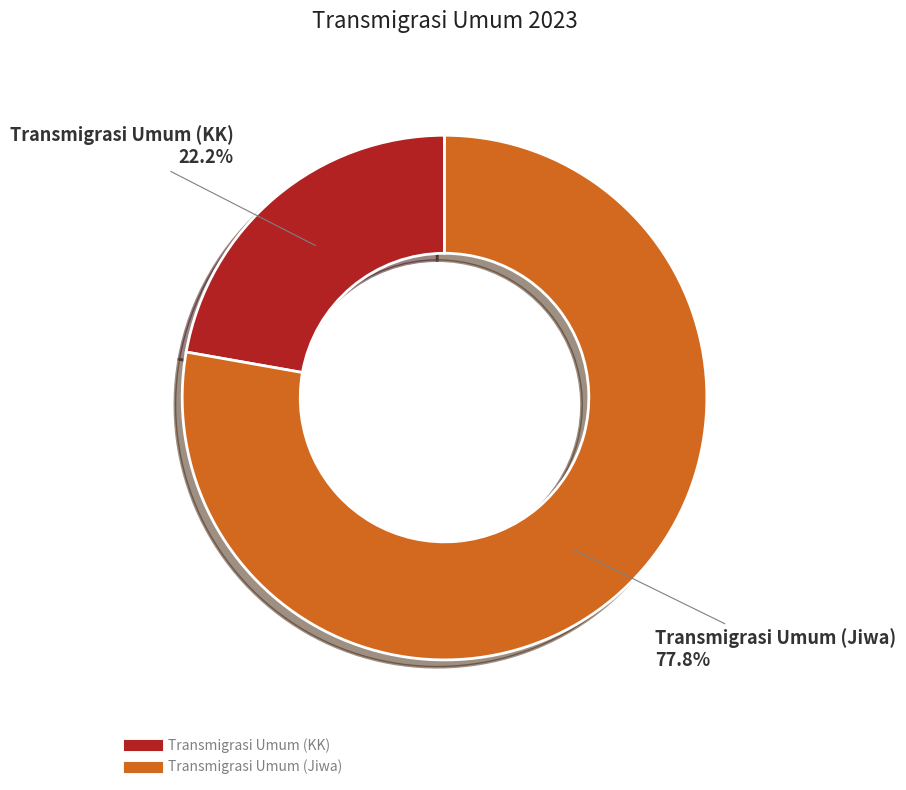

How many segments does this pie chart have?

2